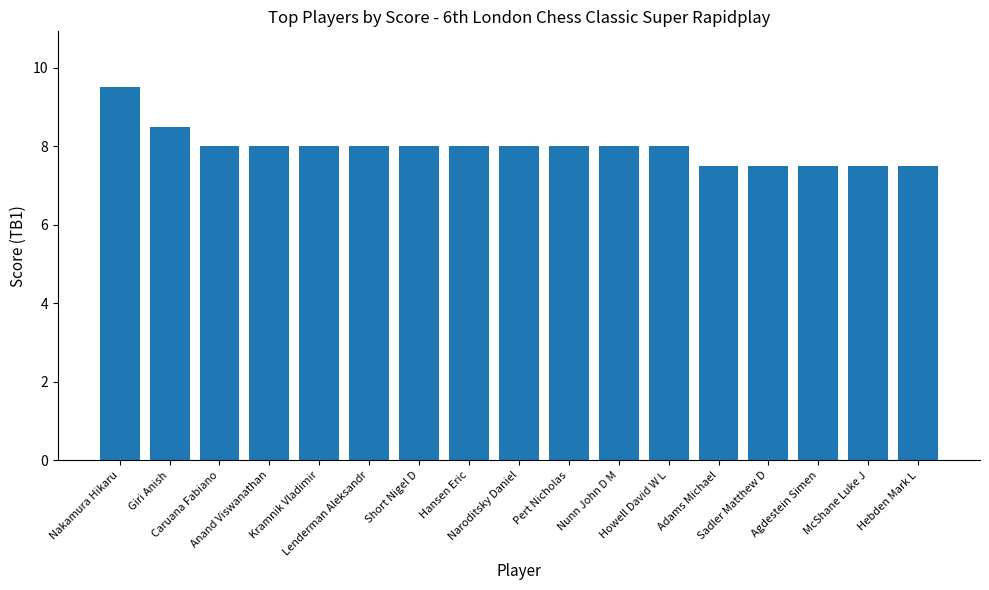

Is it true that the value at Giri Anish is 8.5?

True